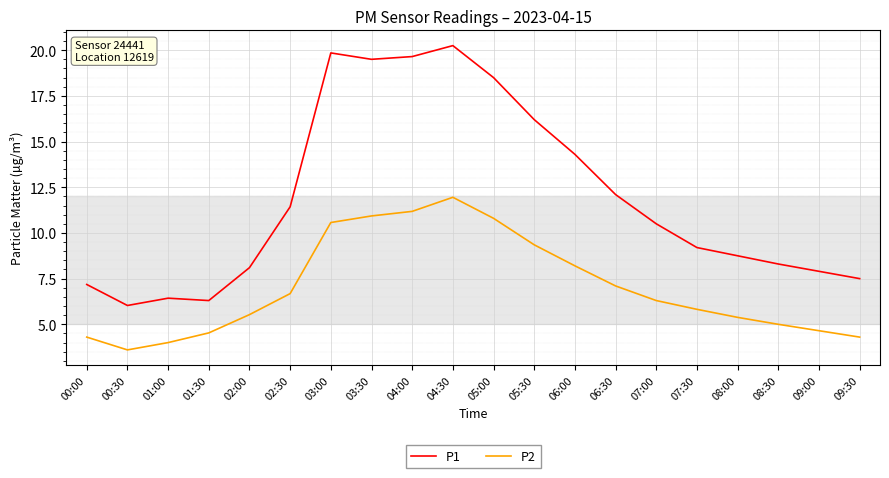

Which series has the largest total across all categories?

P1